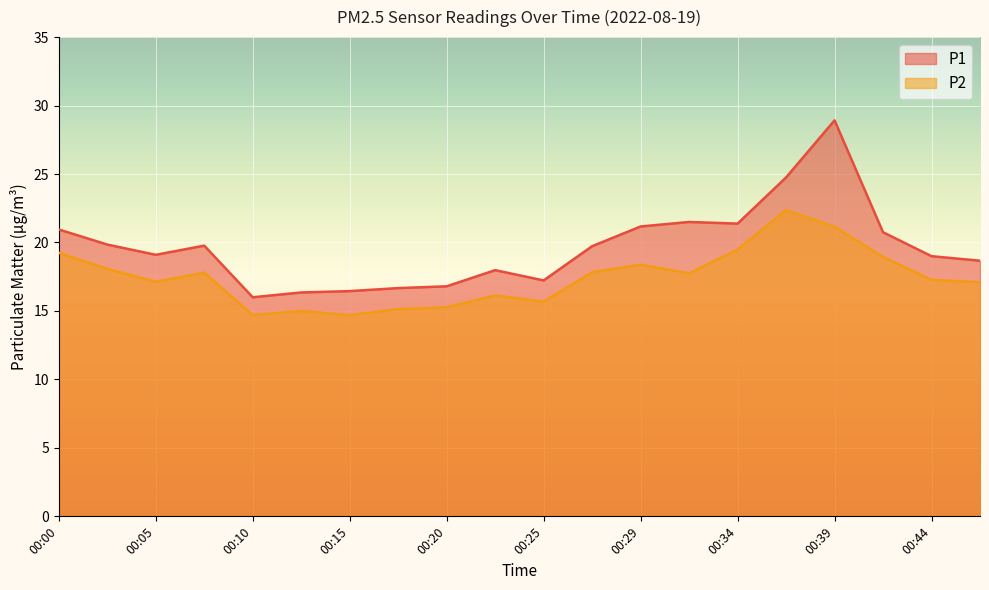

What value does the P1 series have at 00:02?

19.9